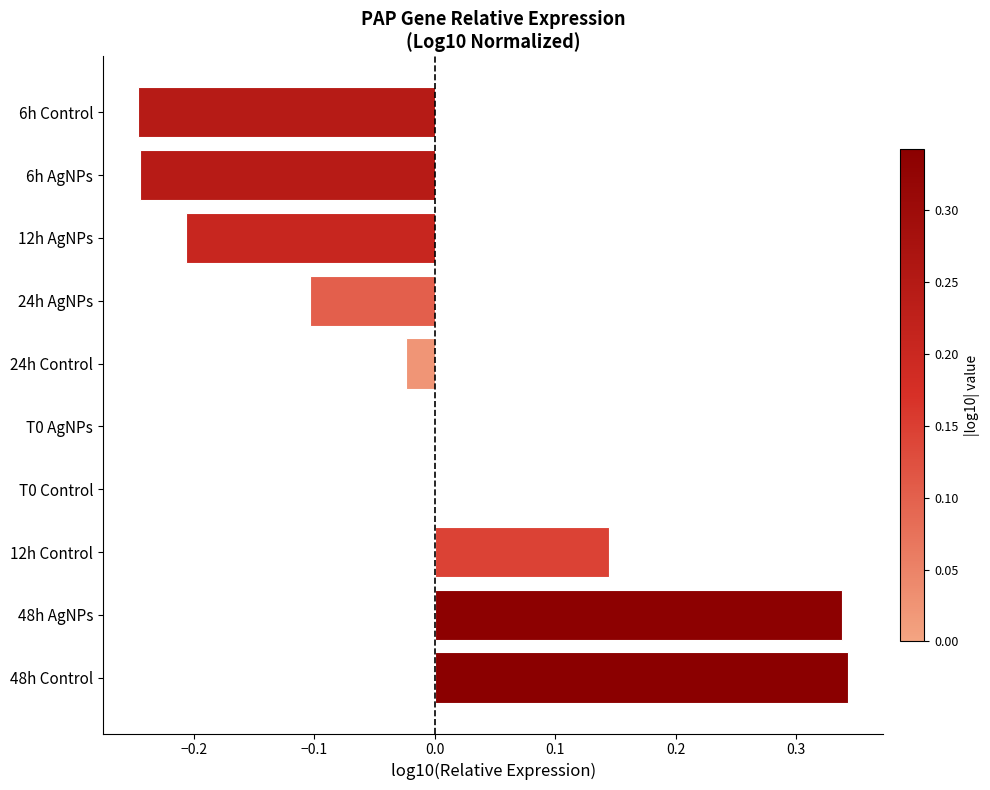

The chart shows a value of -0.1 at 24h AgNPs. True or false?

True